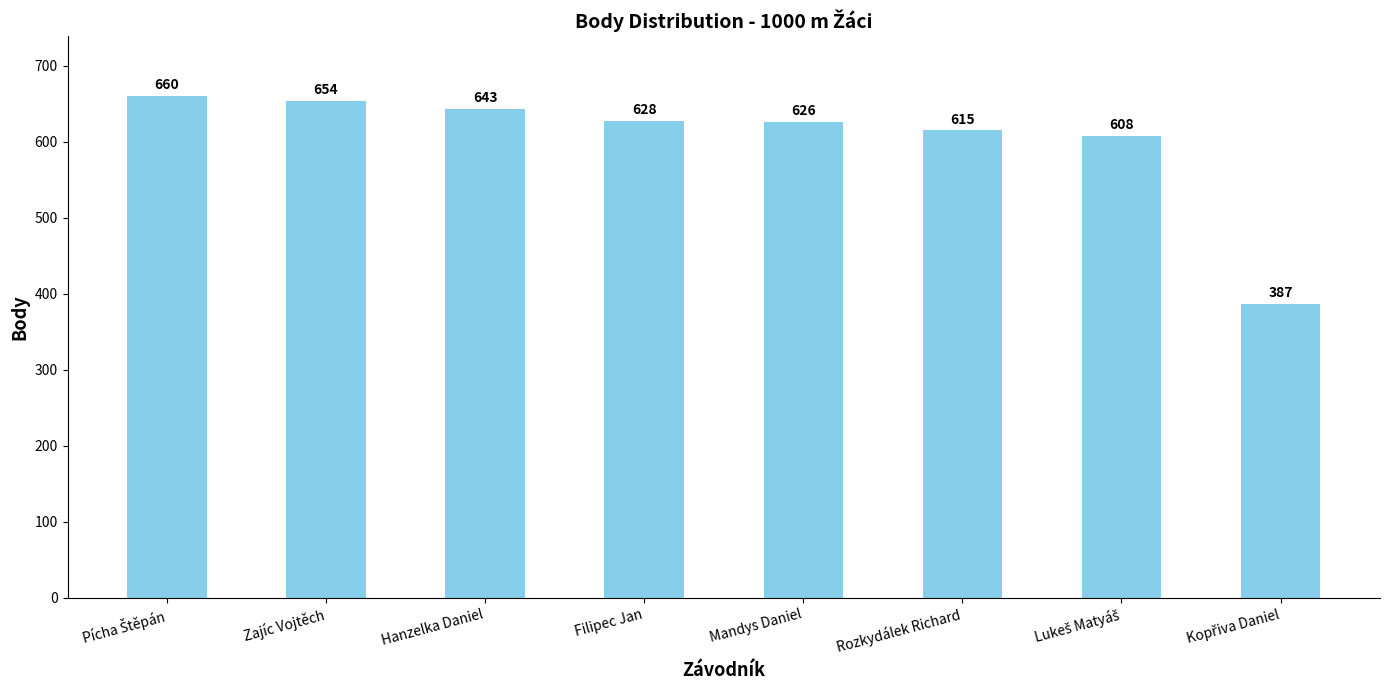

What is the sum of all values?

4821